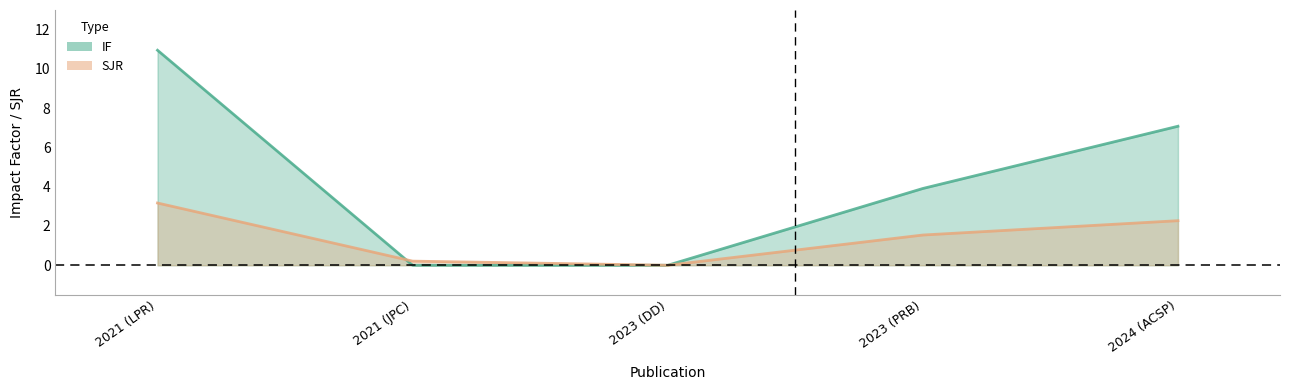

What are all the series names shown in the legend?

IF, SJR